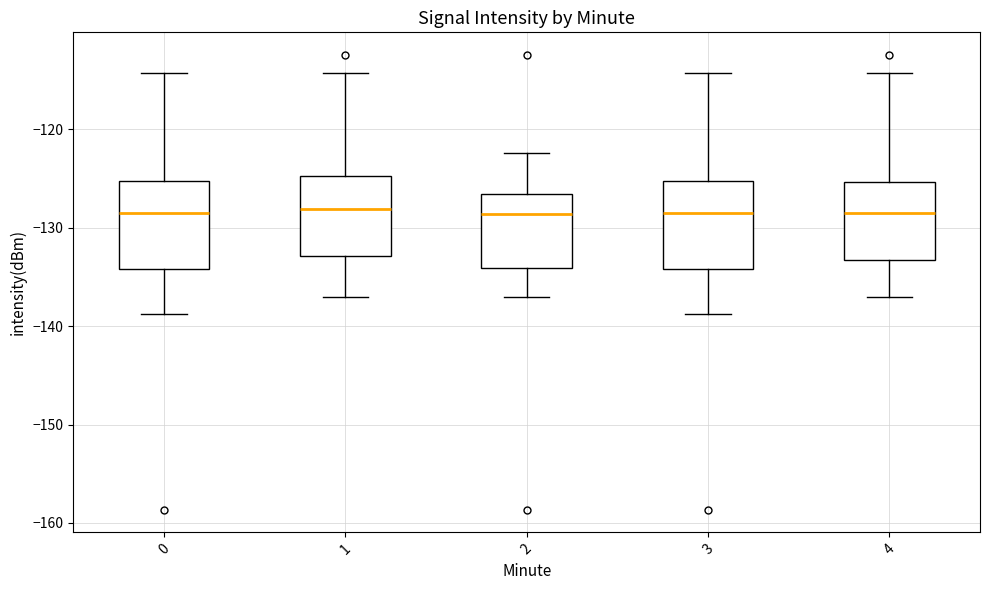

Where is the upper edge of the box at x = 0 on the y-axis? The values are not printed on the chart, so give them approximately, as read against the axis.

-125